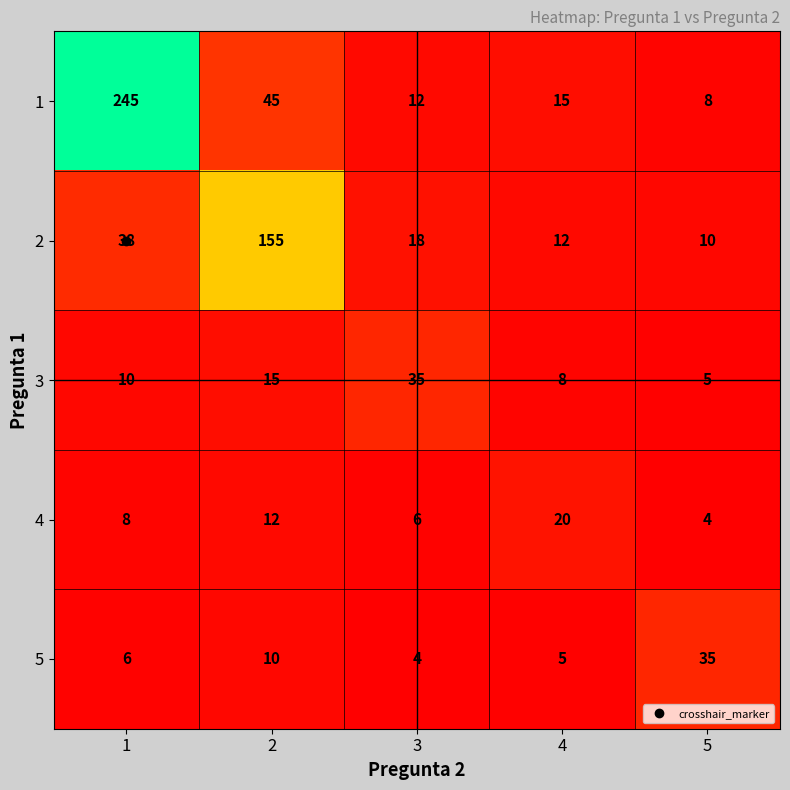

Between 3 and 5, which series saw the biggest shift?

5